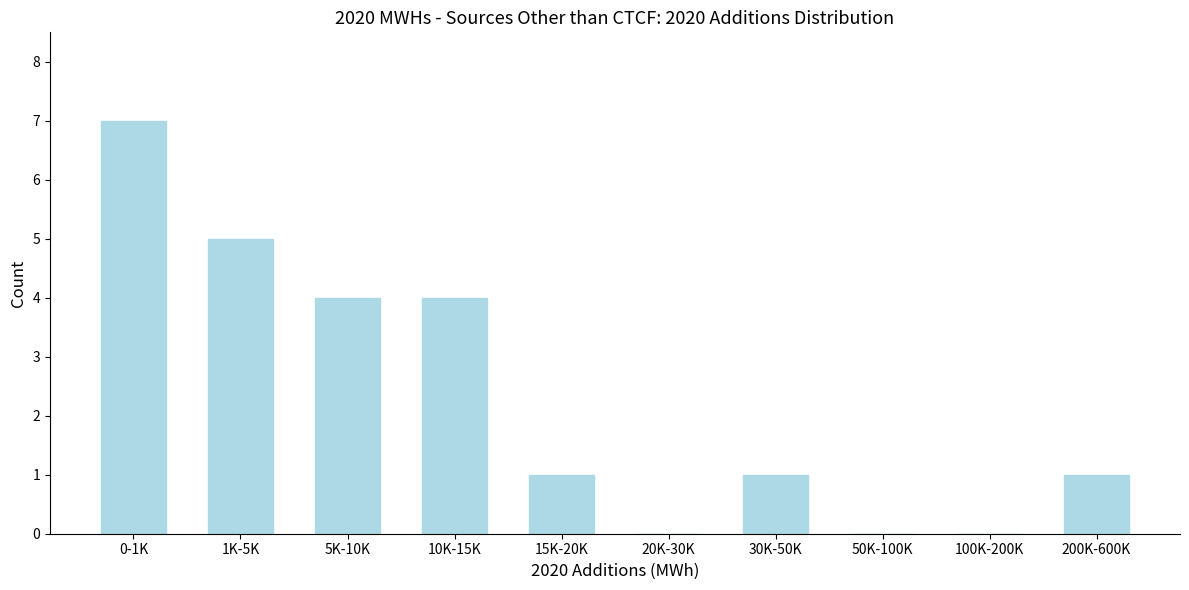

Reading left to right, extract all data points from this chart.

0-1K=7	1K-5K=5	5K-10K=4	10K-15K=4	15K-20K=1	20K-30K=0	30K-50K=1	50K-100K=0	100K-200K=0	200K-600K=1